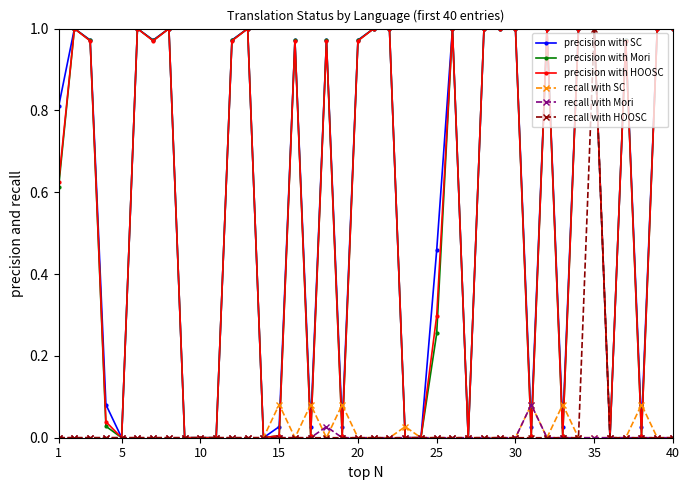

Which series has the largest total across all categories?

precision with SC